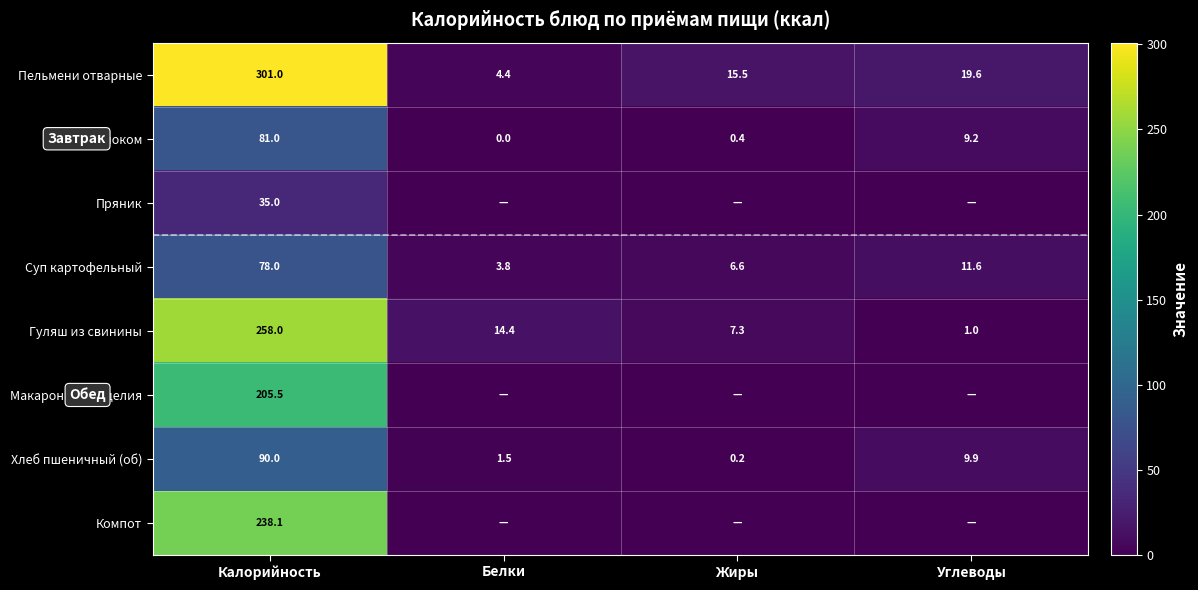

What is the difference between the highest and lowest values at Калорийность?

266.0